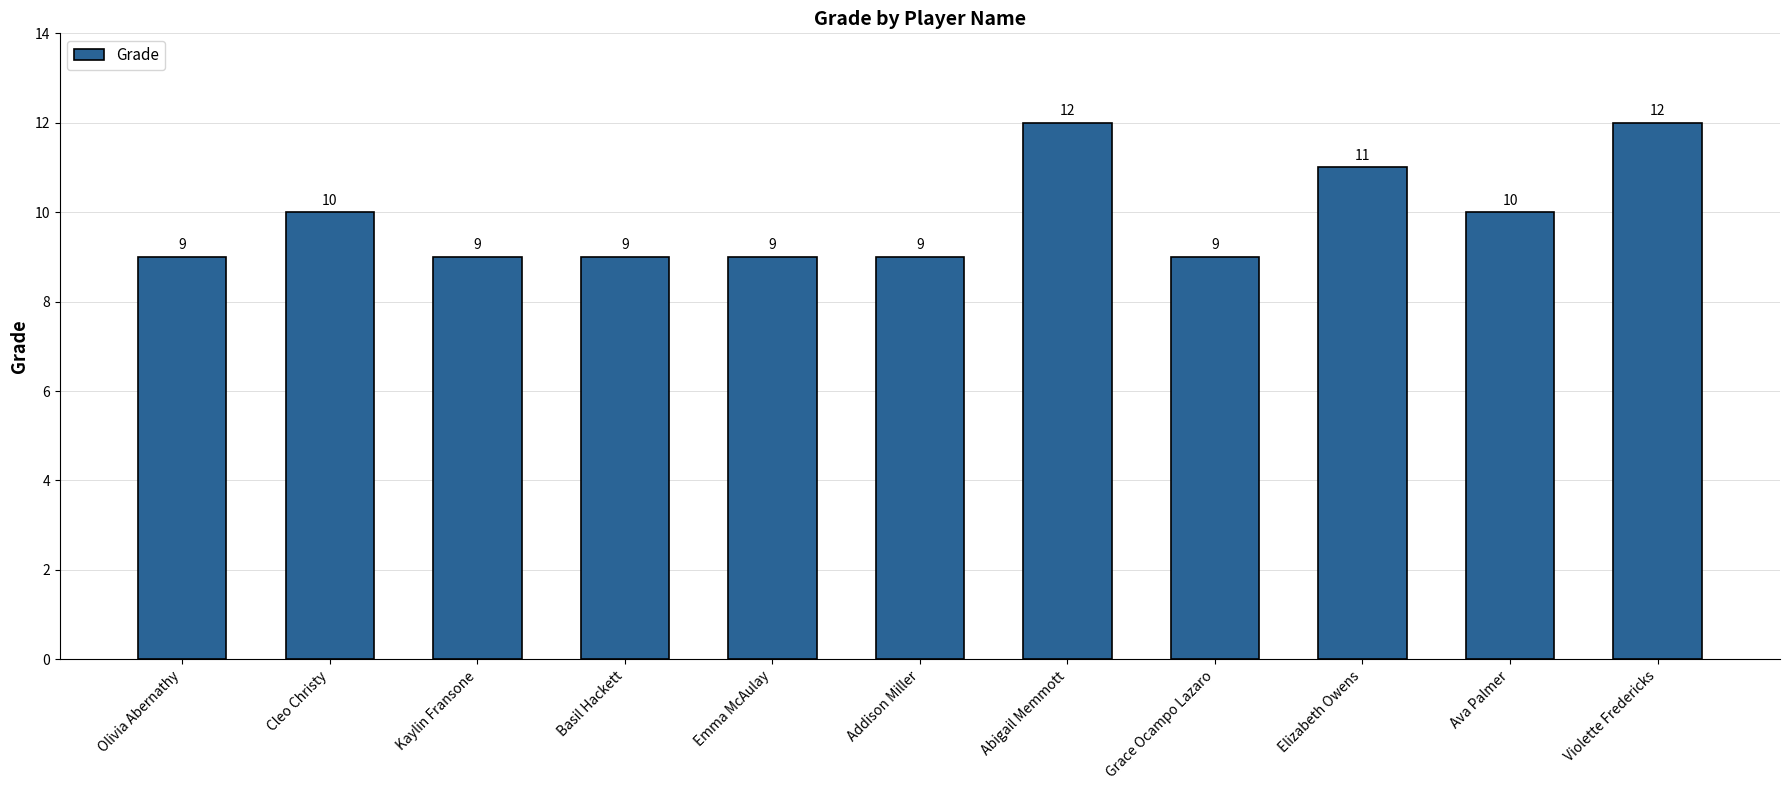

What is the label of the 3rd bar from the right?

Elizabeth Owens